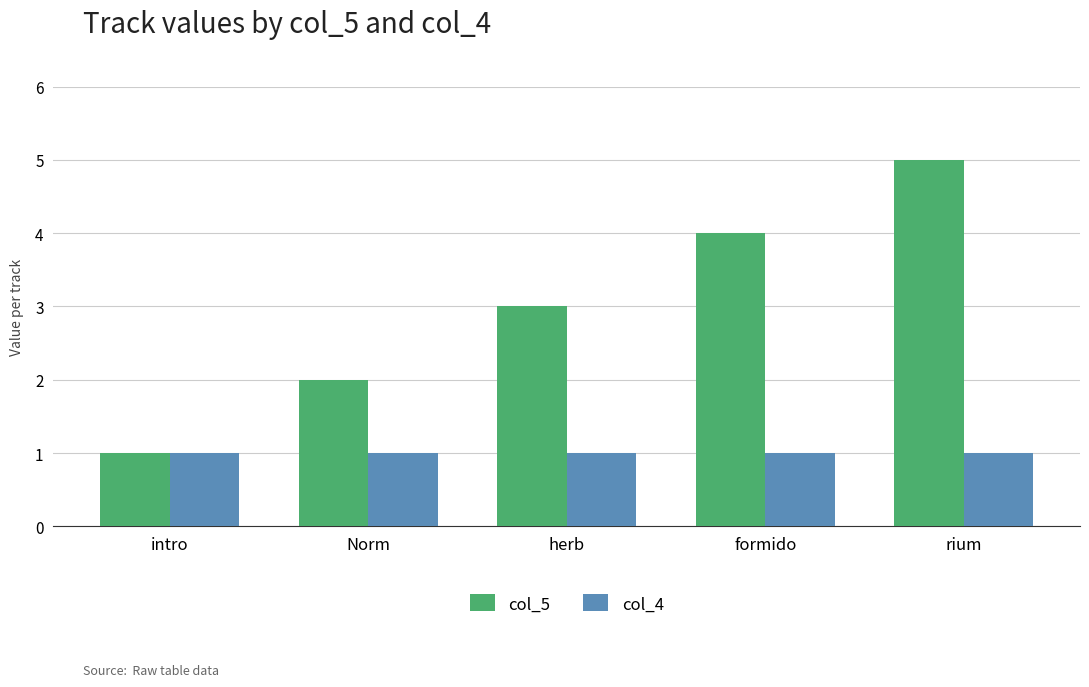

What is the difference between the highest and lowest values at formido?

3